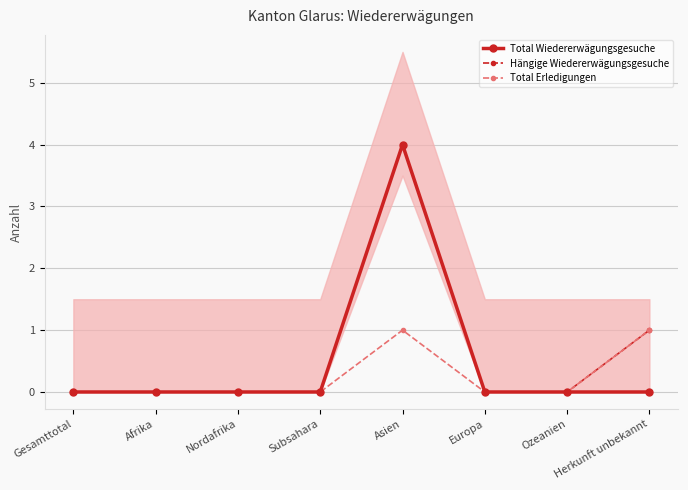

How many lines are shown in the chart?

3